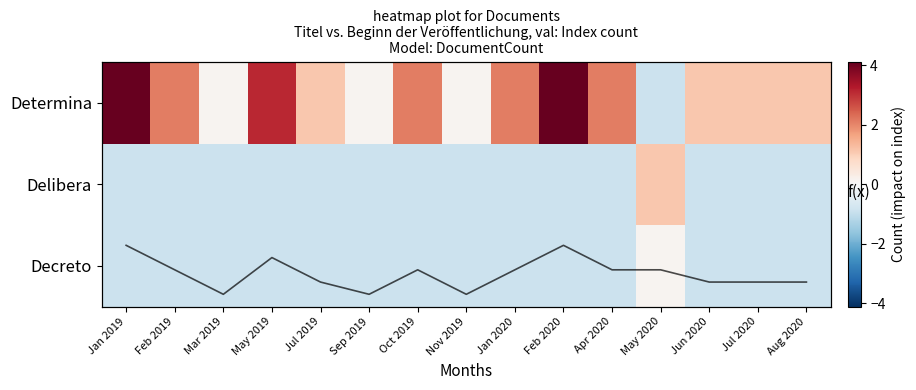

At Feb 2019, list the series in order from smallest to largest.

Delibera, Decreto, Determina